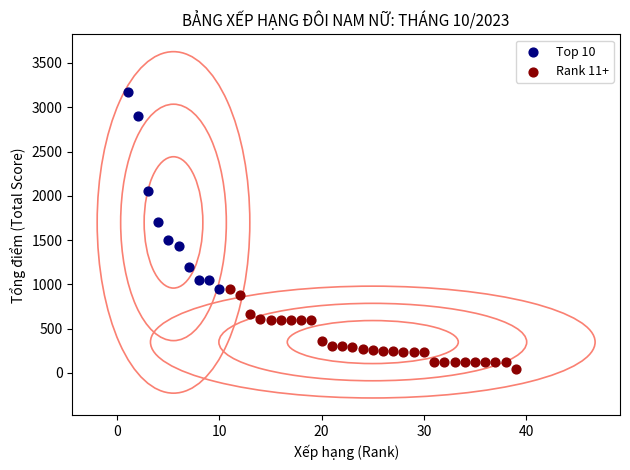

Which series contains the highest Y value?

Top 10